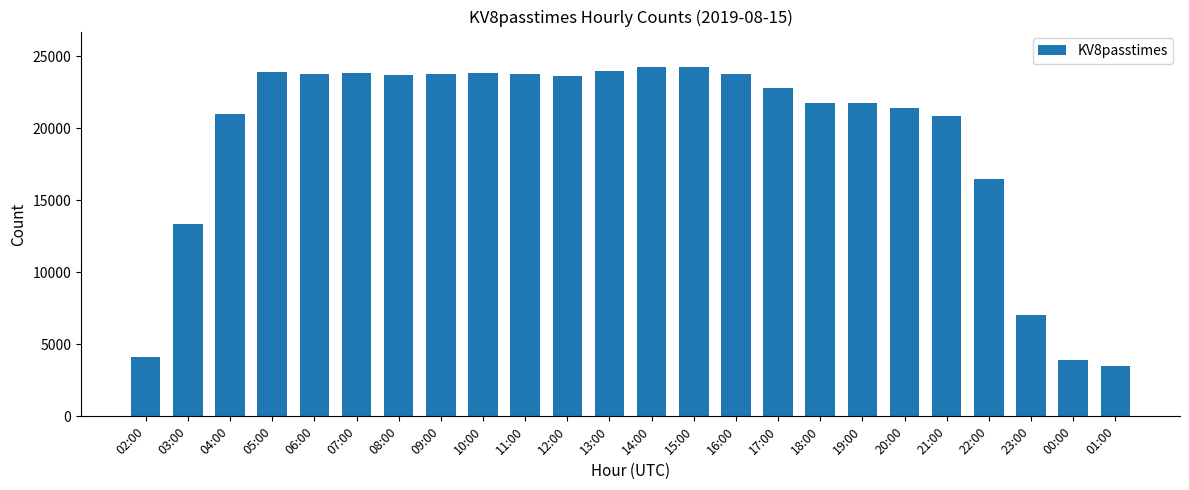

Where is the data nearest to the value 13887?

03:00